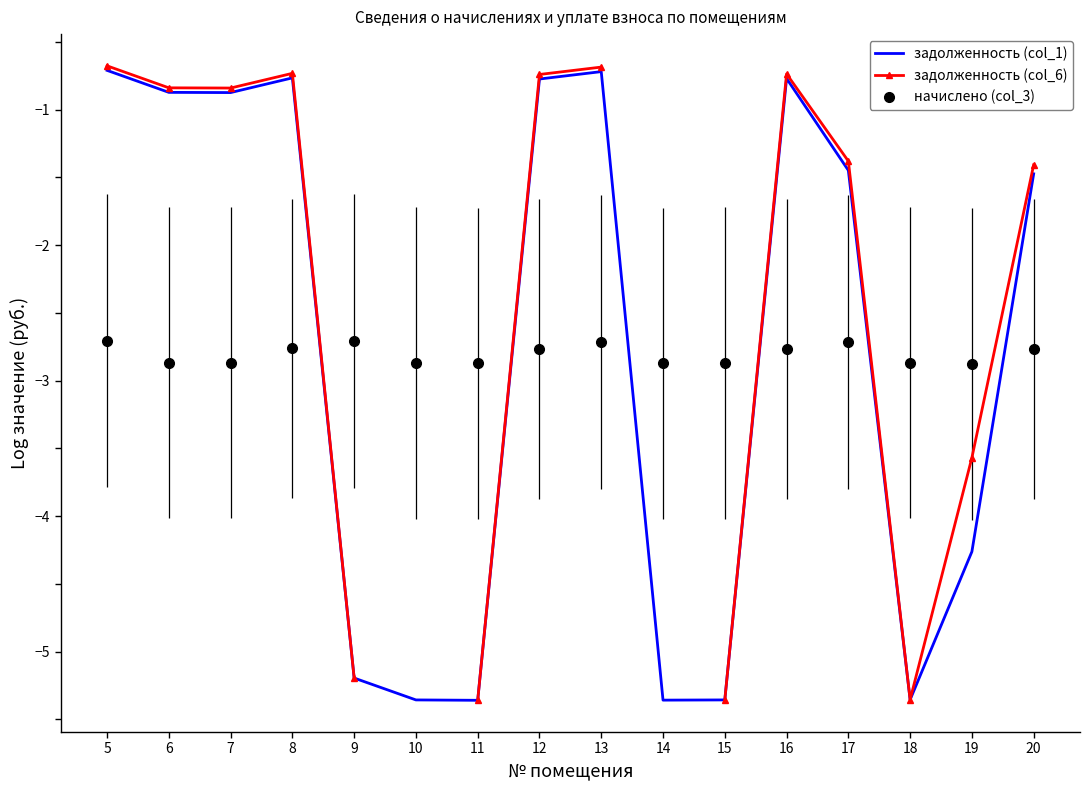

What is the value of the начислено (col_3) point at the 13th from the left?

-2.7